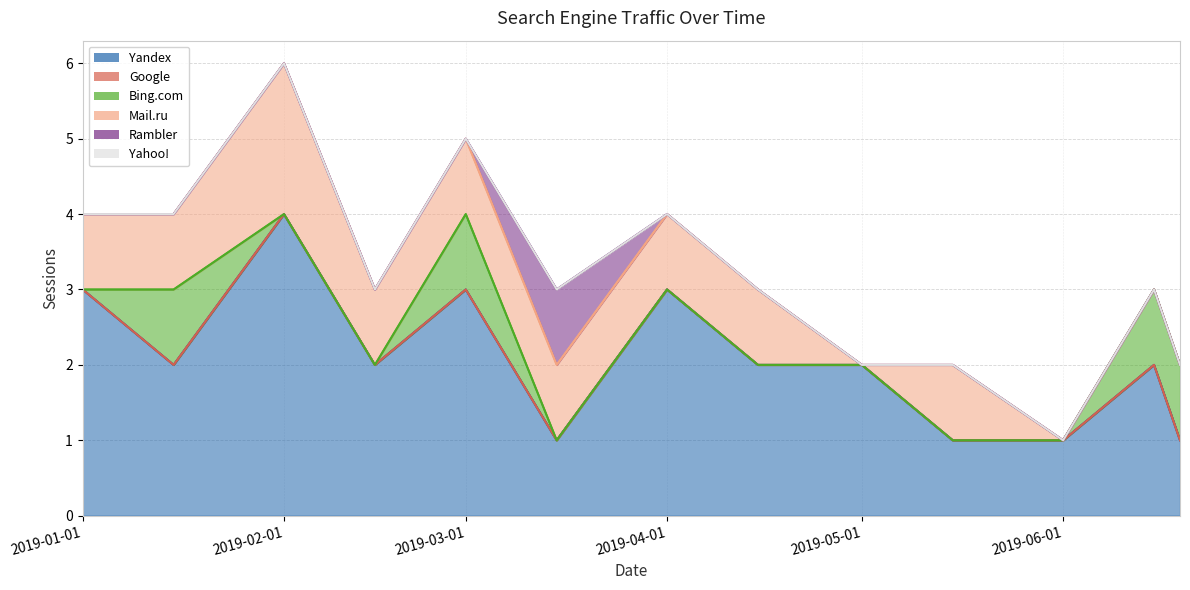

True or false: Google and Bing.com intersect in this chart.

False